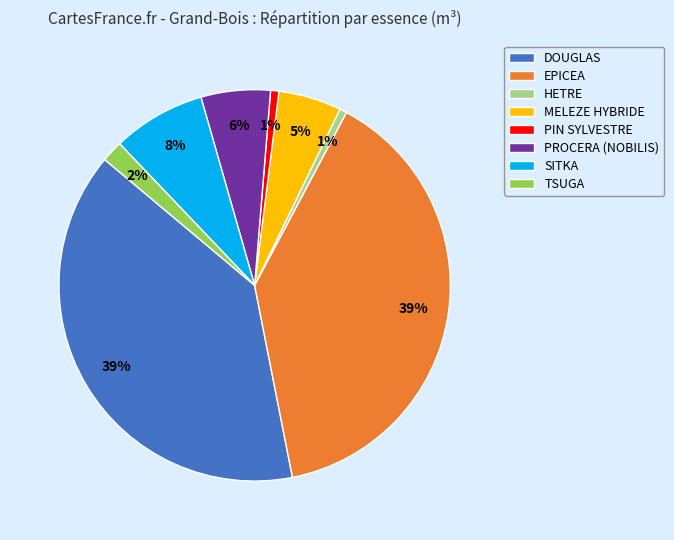

Does EPICEA account for over 50% of the chart?

No